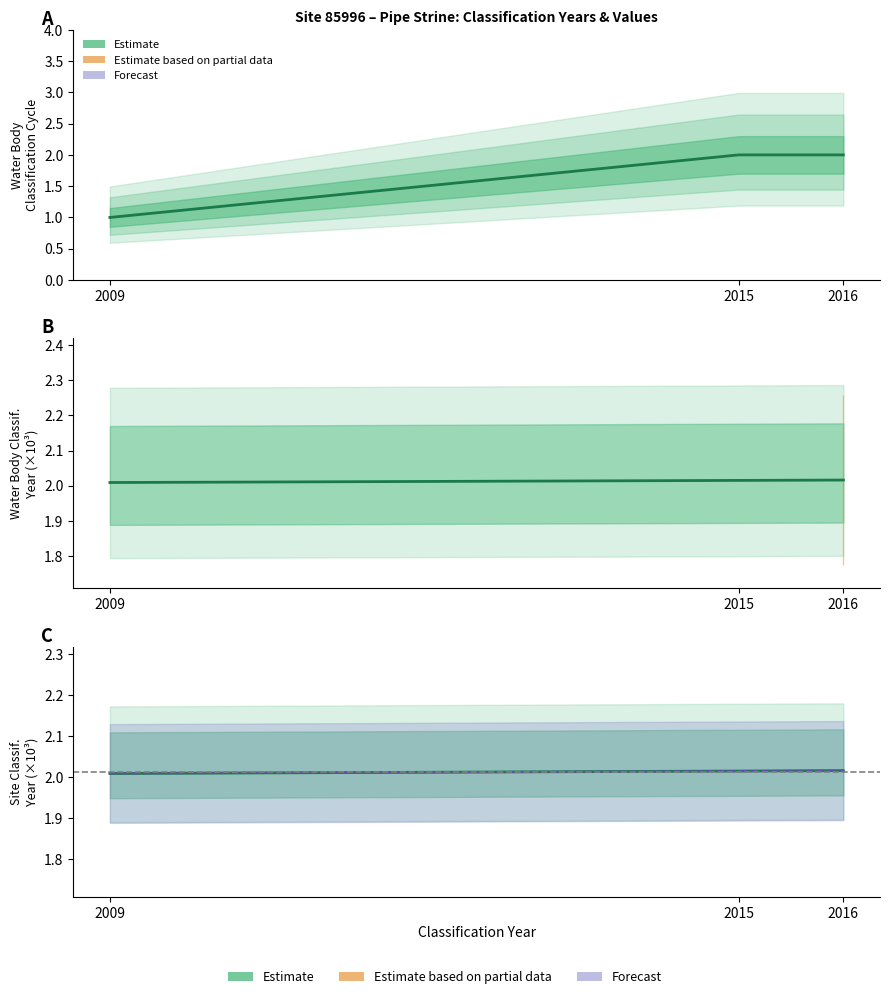

What is the average value of the Water Body Classification Cycle series?

1.7